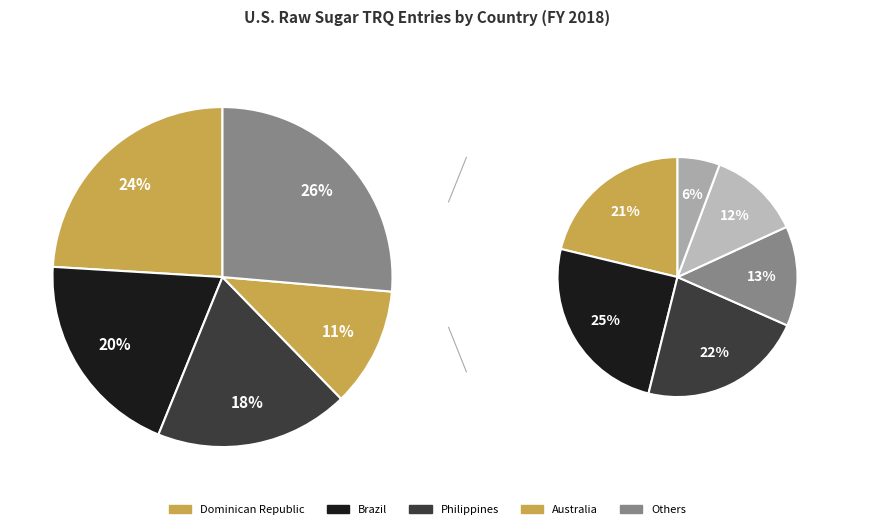

Which slice is the smallest?

Ecuador